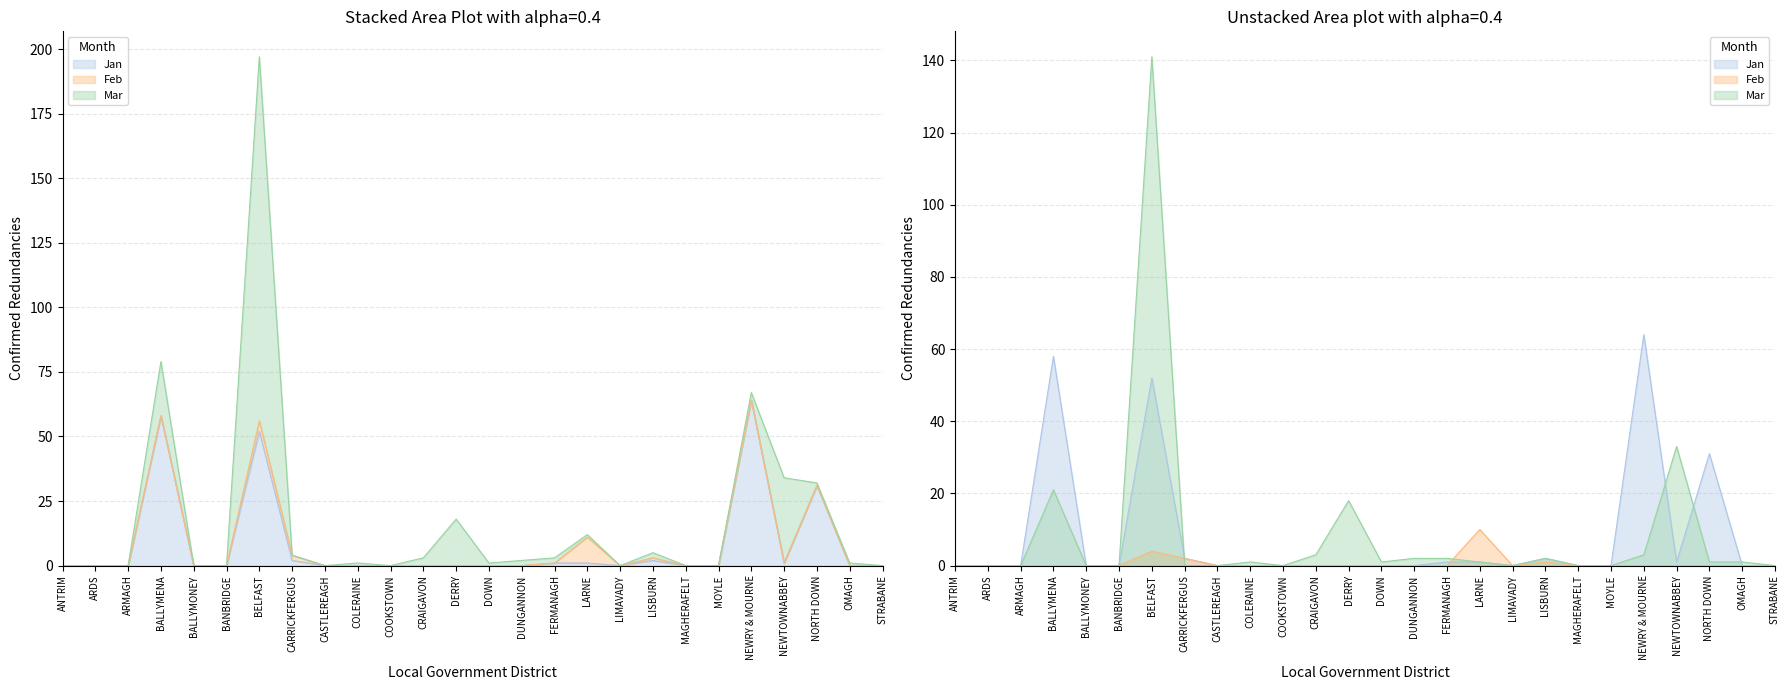

Reading left to right, what are all the values shown in this chart?

Jan: 0	0	0	58	0	0	52	2	0	0	0	0	0	0	0	1	1	0	2	0	0	64	1	31	0	0
Feb: 0	0	0	0	0	0	4	2	0	0	0	0	0	0	0	0	10	0	1	0	0	0	0	0	0	0
Mar: 0	0	0	21	0	0	141	0	0	1	0	3	18	1	2	2	1	0	2	0	0	3	33	1	1	0